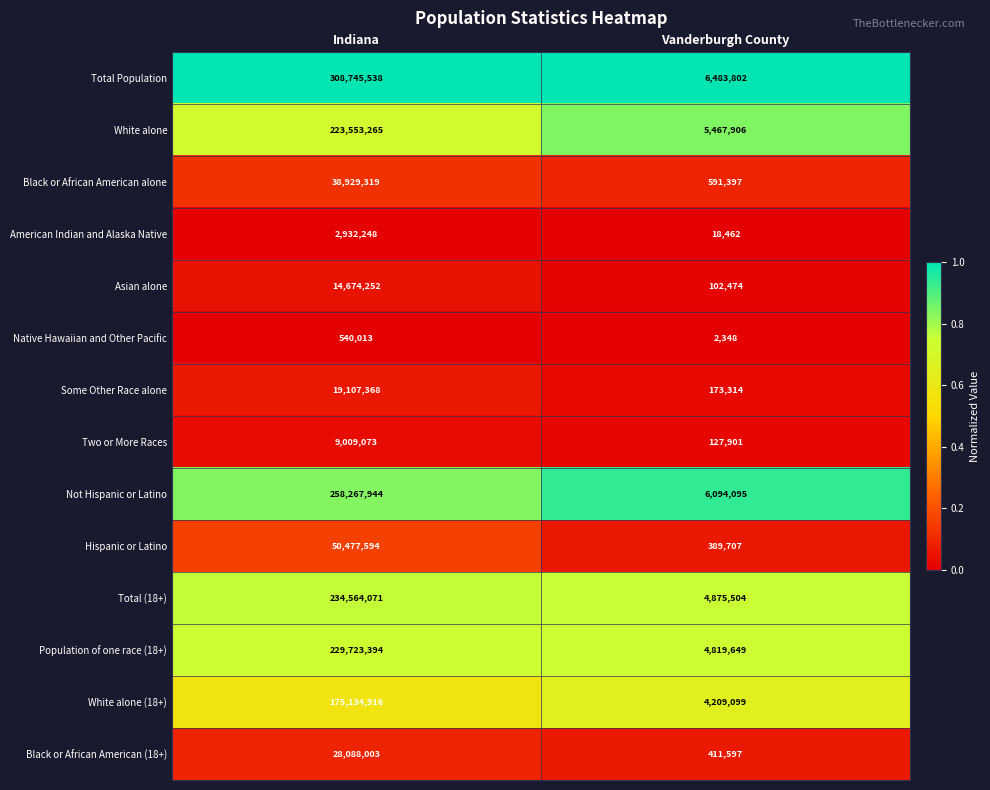

What is the greatest value displayed?

308745538